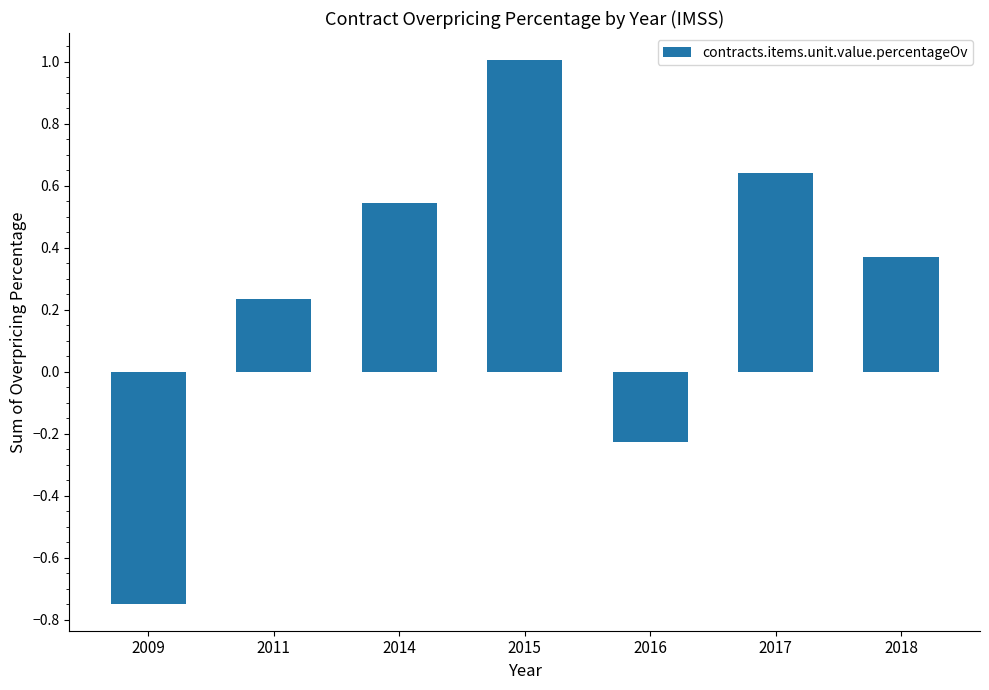

What is the greatest value displayed?

1.0